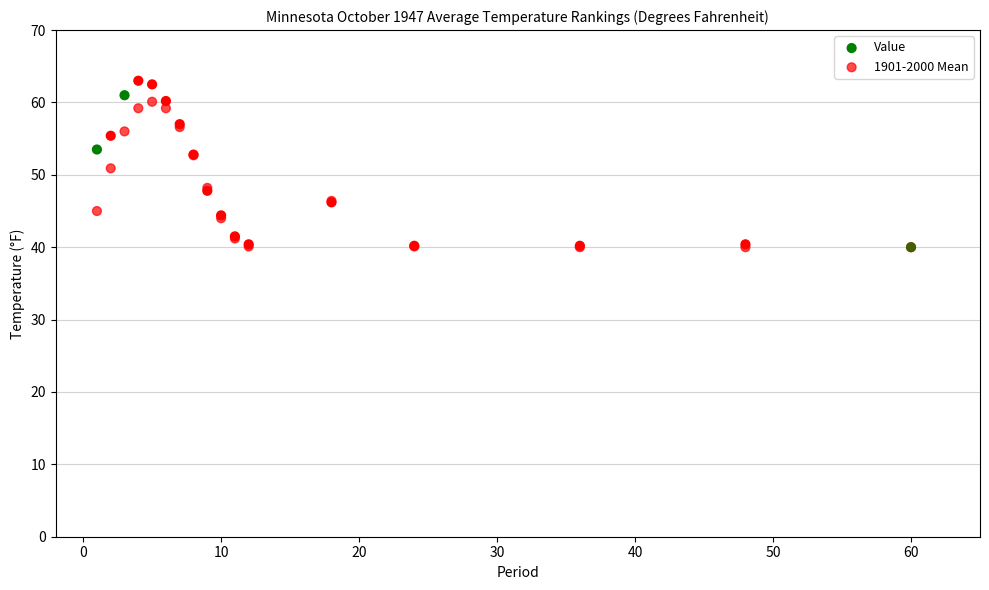

Which series has the largest Y range (max minus min)?

Value